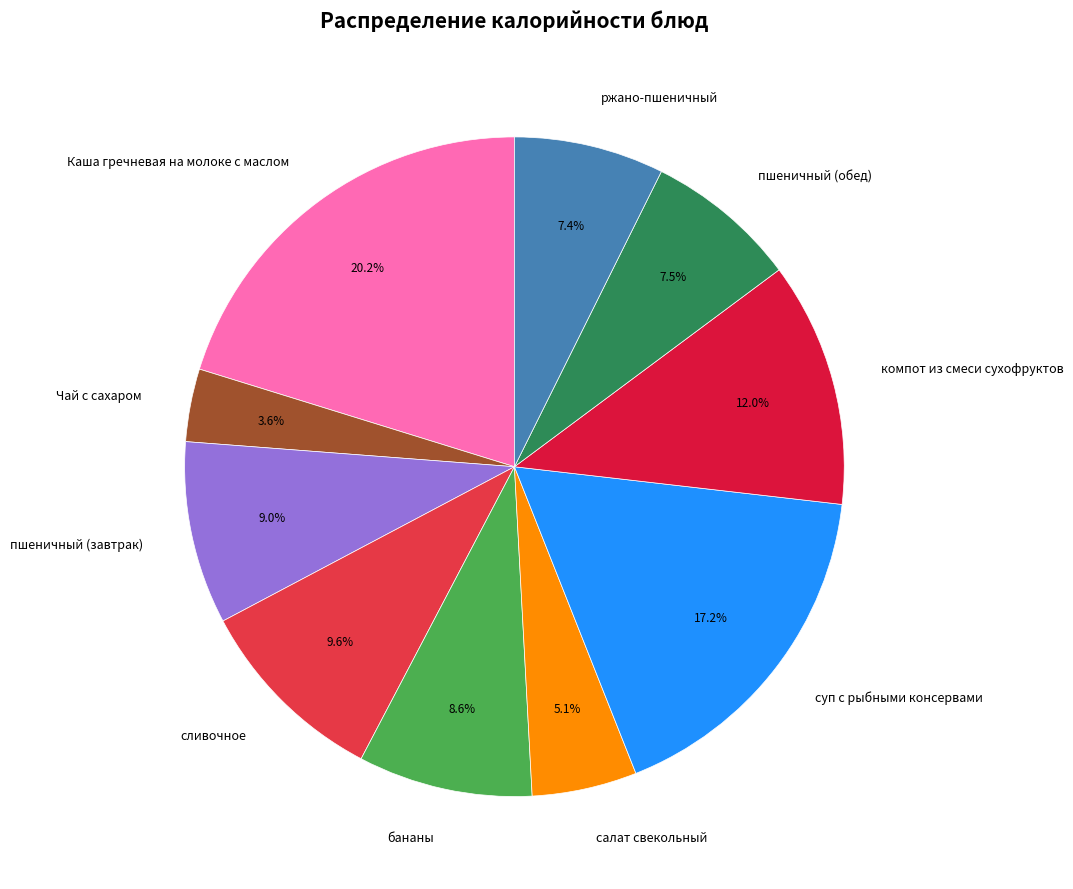

Is there a majority slice in this chart?

No